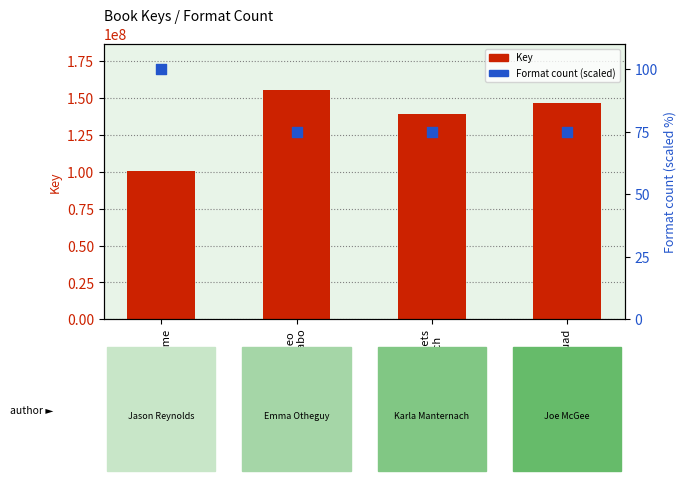

What are all the series names shown in the legend?

Key, Format count (scaled)